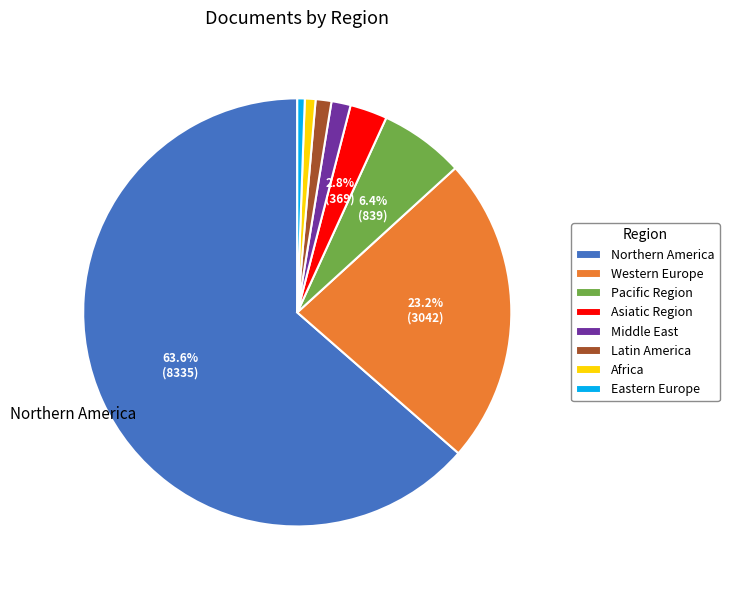

How much of the chart is everything except Northern America?

36.5%